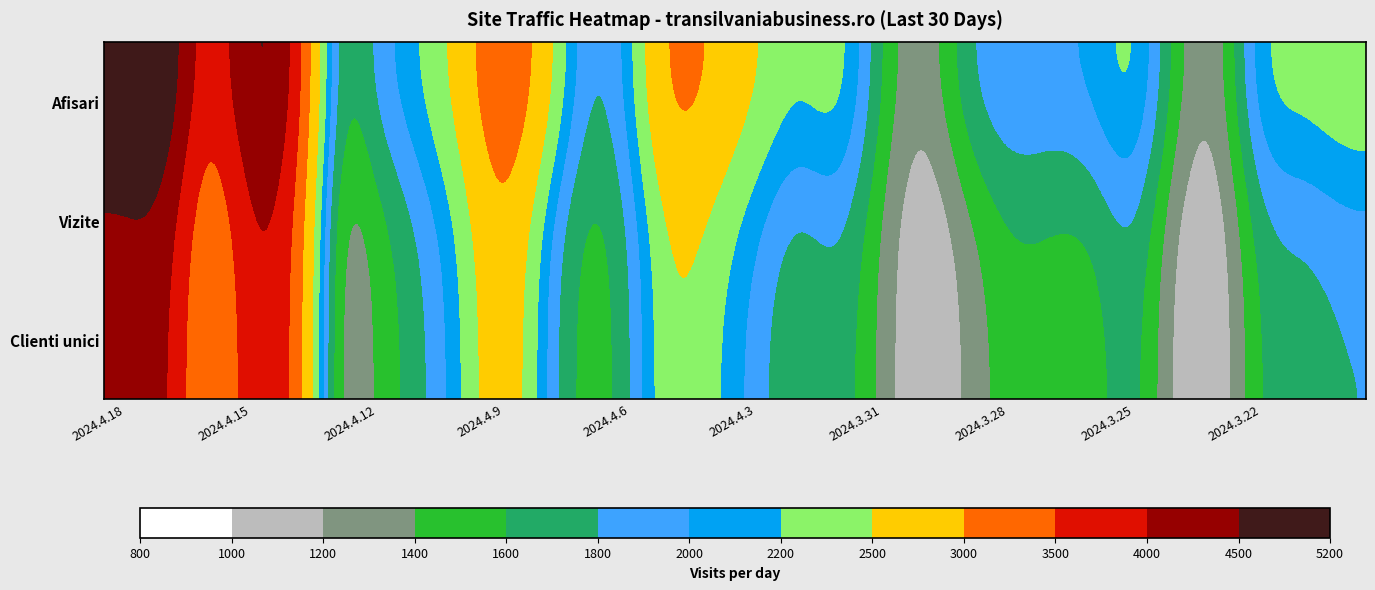

List the series in order of their overall mean, highest first.

Afisari, Vizite, Clienti unici